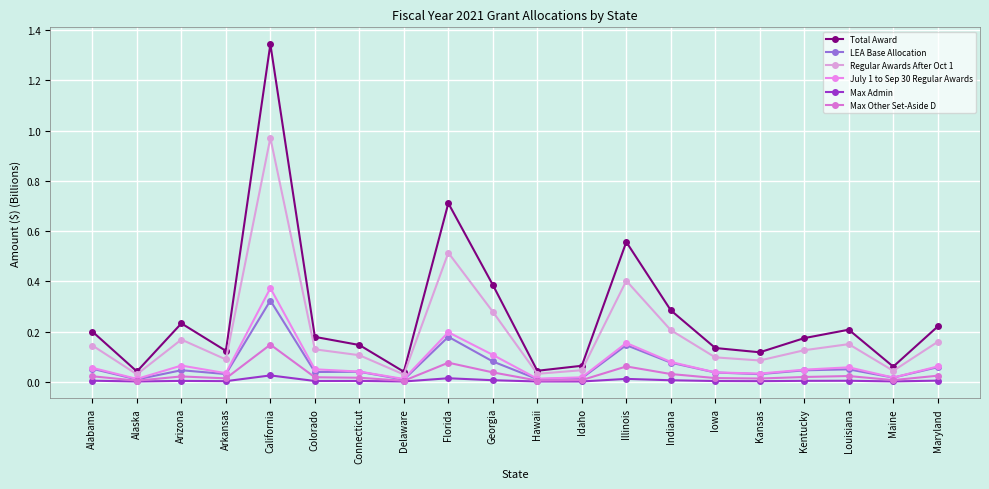

What position from the right is Maryland?

1